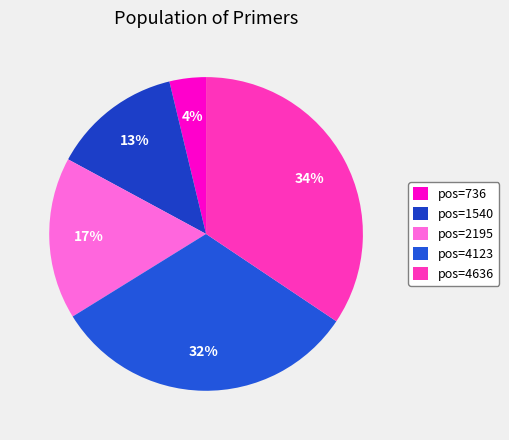

How many segments does this pie chart have?

5